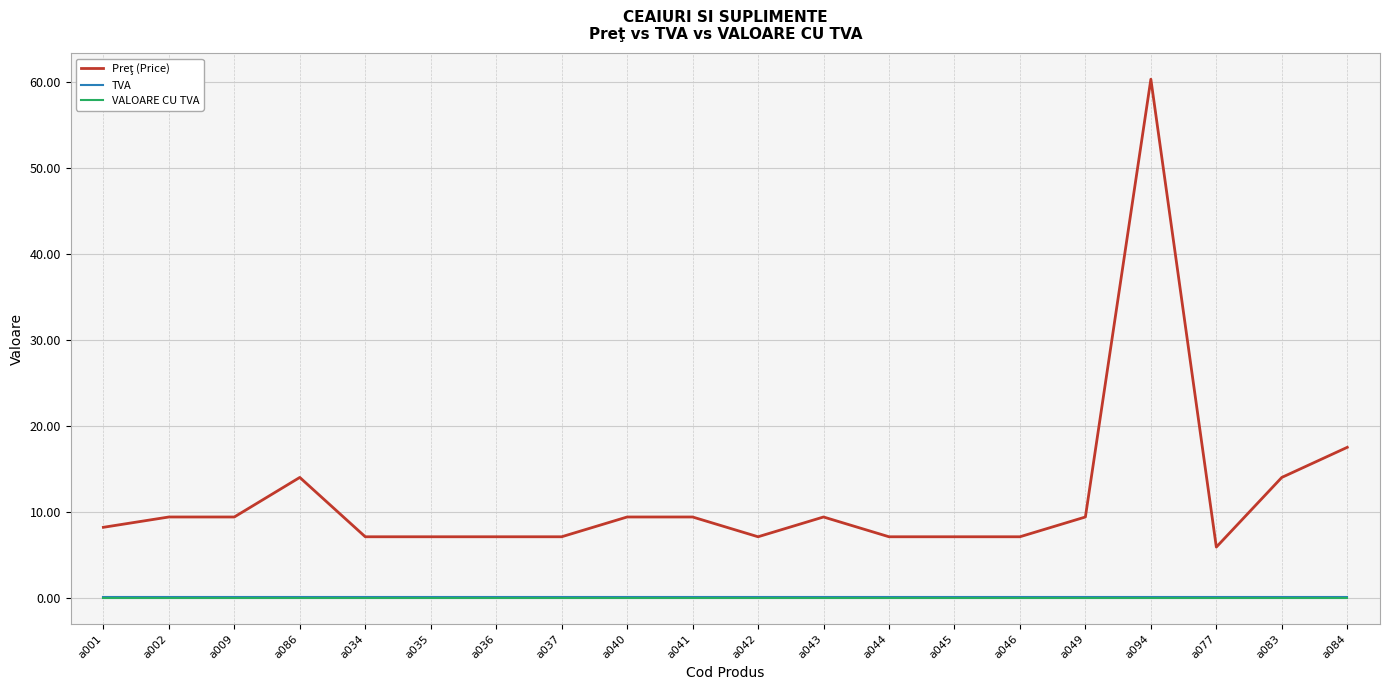

At which category does the chart reach its peak across all series?

a094